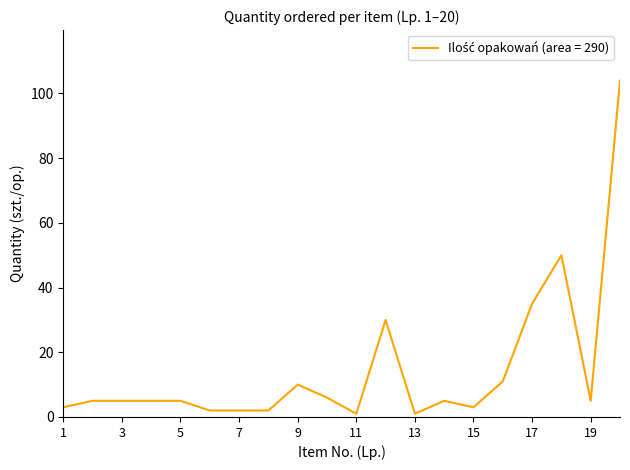

How many lines are shown in the chart?

1